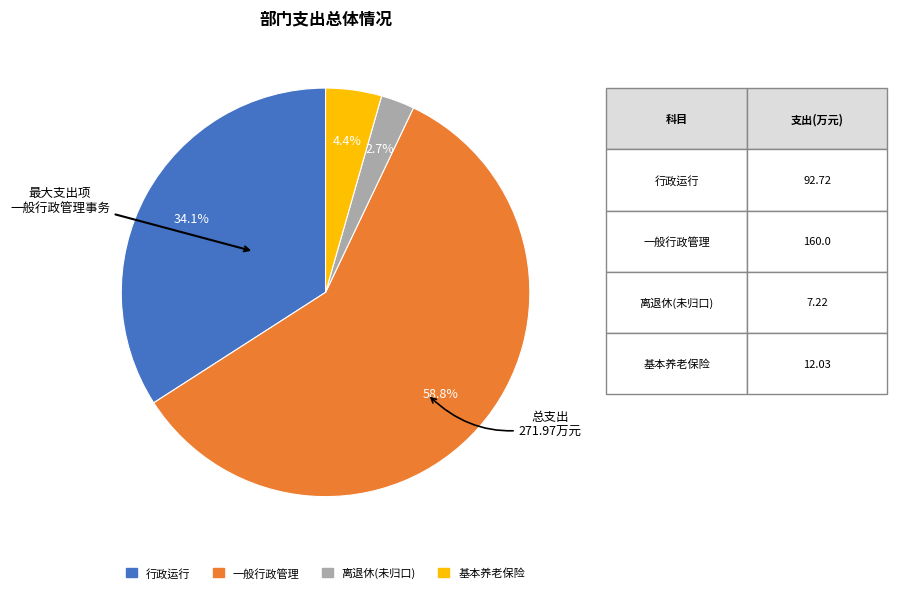

Is there any slice that represents more than half of the pie?

Yes